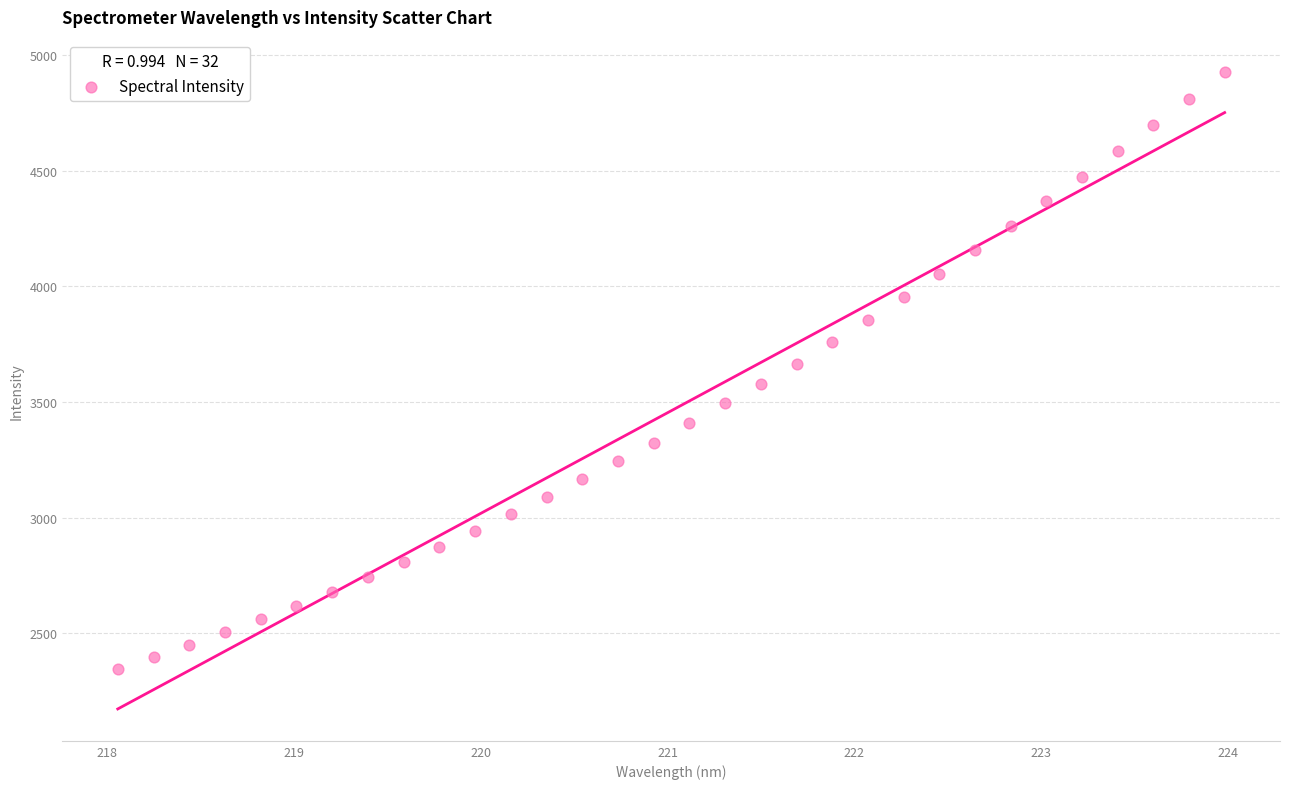

What is the range of Y values (max minus min)?

2585.0